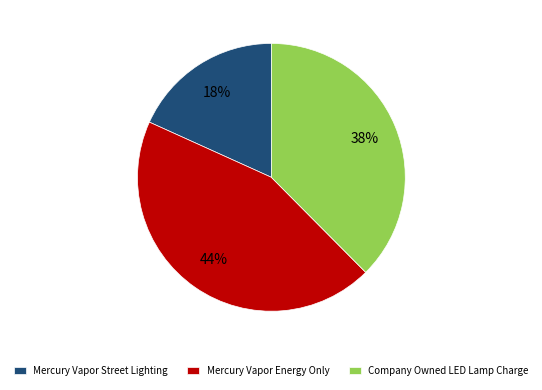

True or false: Company Owned LED Lamp Charge accounts for 44% of the total.

False